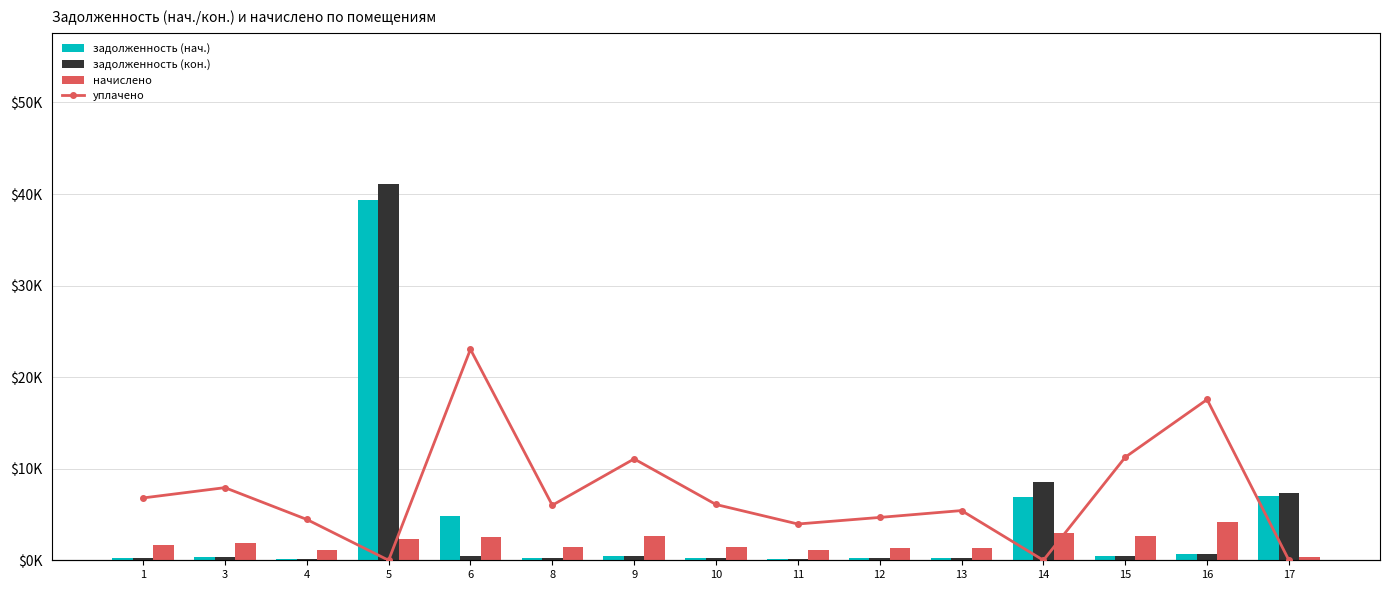

Is it true that задолженность (кон.) equals 111.2 at 11?

False